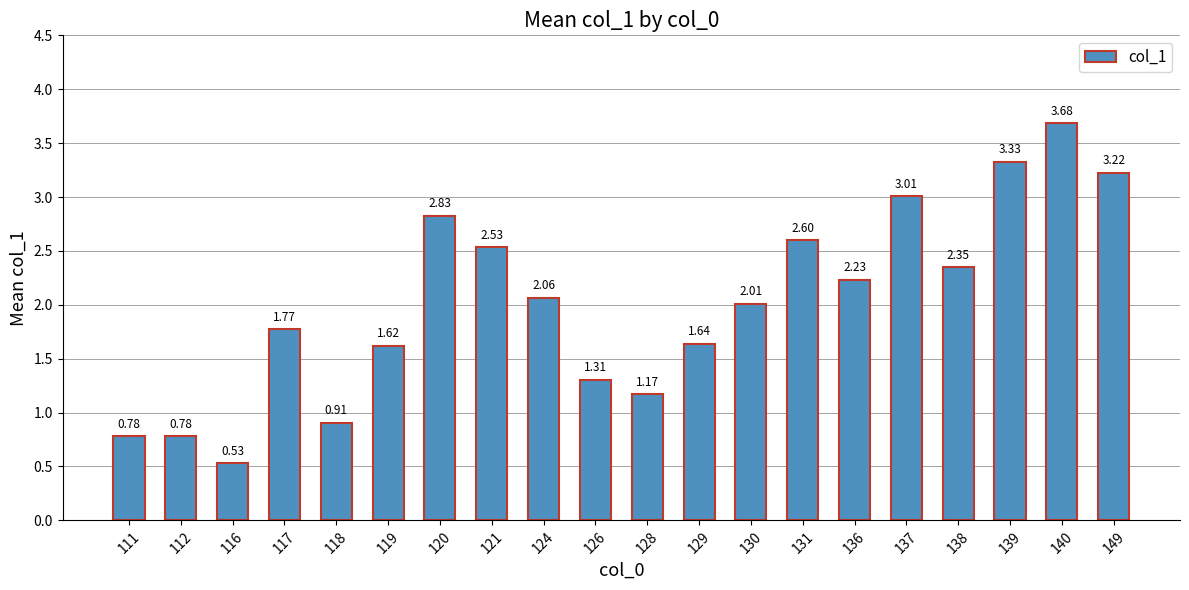

Between 120 and 112, which is larger?

120